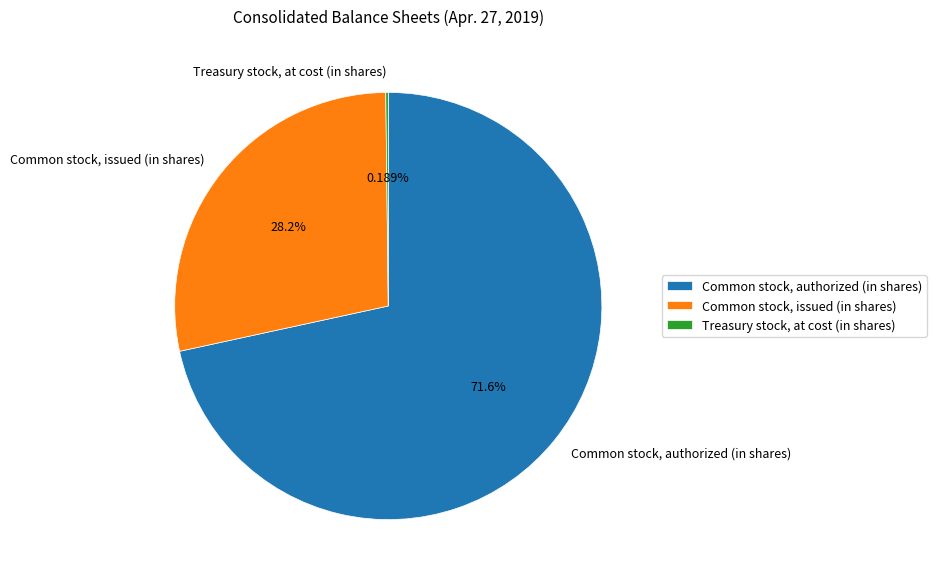

To the nearest percent, what portion does Common stock, authorized (in shares) represent?

72%